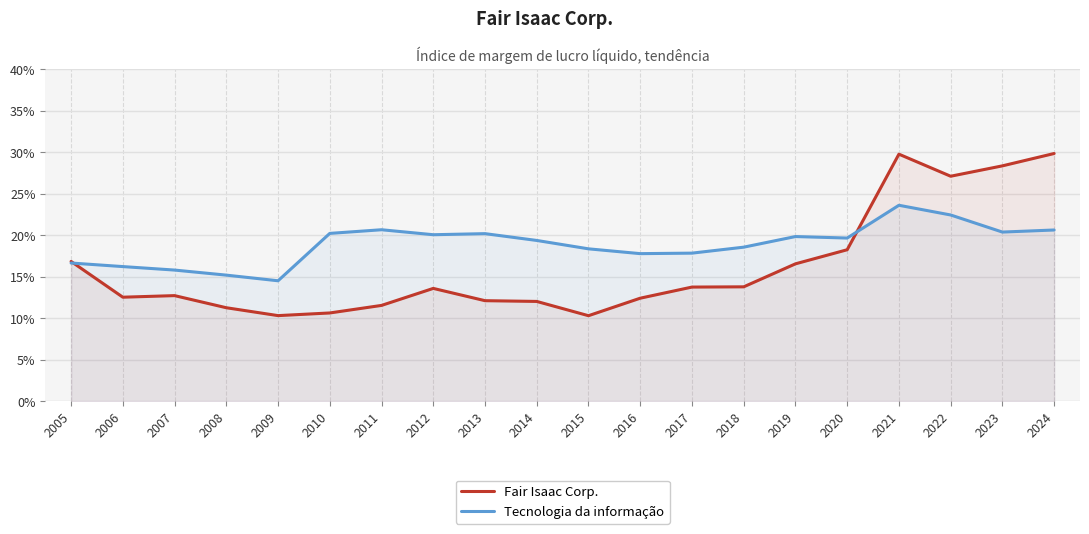

Reading left to right, extract all data points from this chart.

Fair Isaac Corp.: 2005=0.2	2006=0.1	2007=0.1	2008=0.1	2009=0.1	2010=0.1	2011=0.1	2012=0.1	2013=0.1	2014=0.1	2015=0.1	2016=0.1	2017=0.1	2018=0.1	2019=0.2	2020=0.2	2021=0.3	2022=0.3	2023=0.3	2024=0.3
Tecnologia da informação: 2005=0.2	2006=0.2	2007=0.2	2008=0.2	2009=0.1	2010=0.2	2011=0.2	2012=0.2	2013=0.2	2014=0.2	2015=0.2	2016=0.2	2017=0.2	2018=0.2	2019=0.2	2020=0.2	2021=0.2	2022=0.2	2023=0.2	2024=0.2